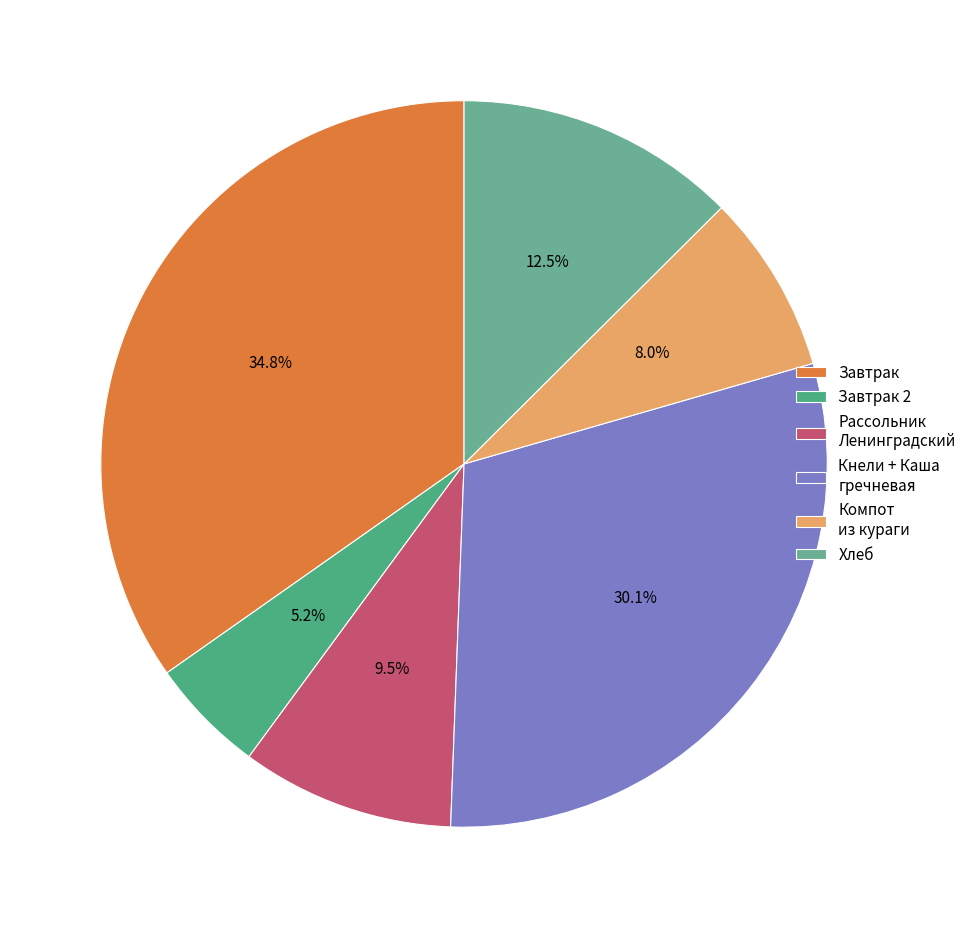

Is there any slice that represents more than half of the pie?

No